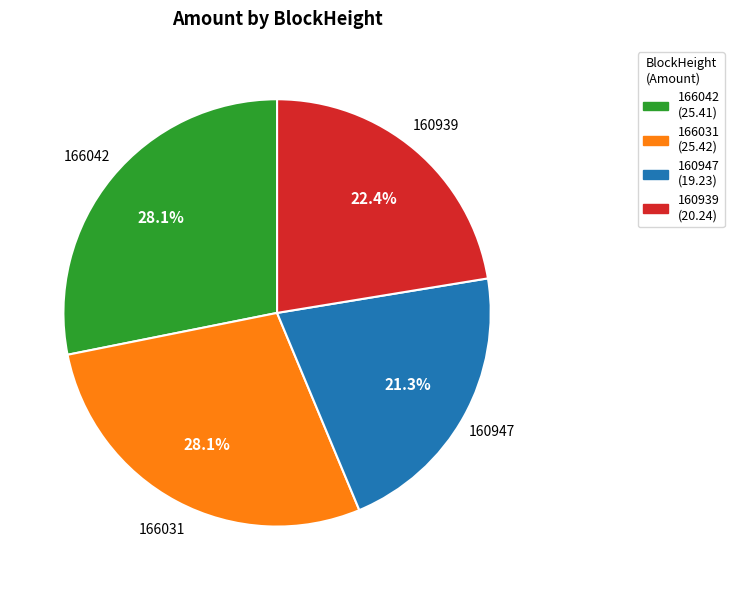

How many segments does this pie chart have?

4